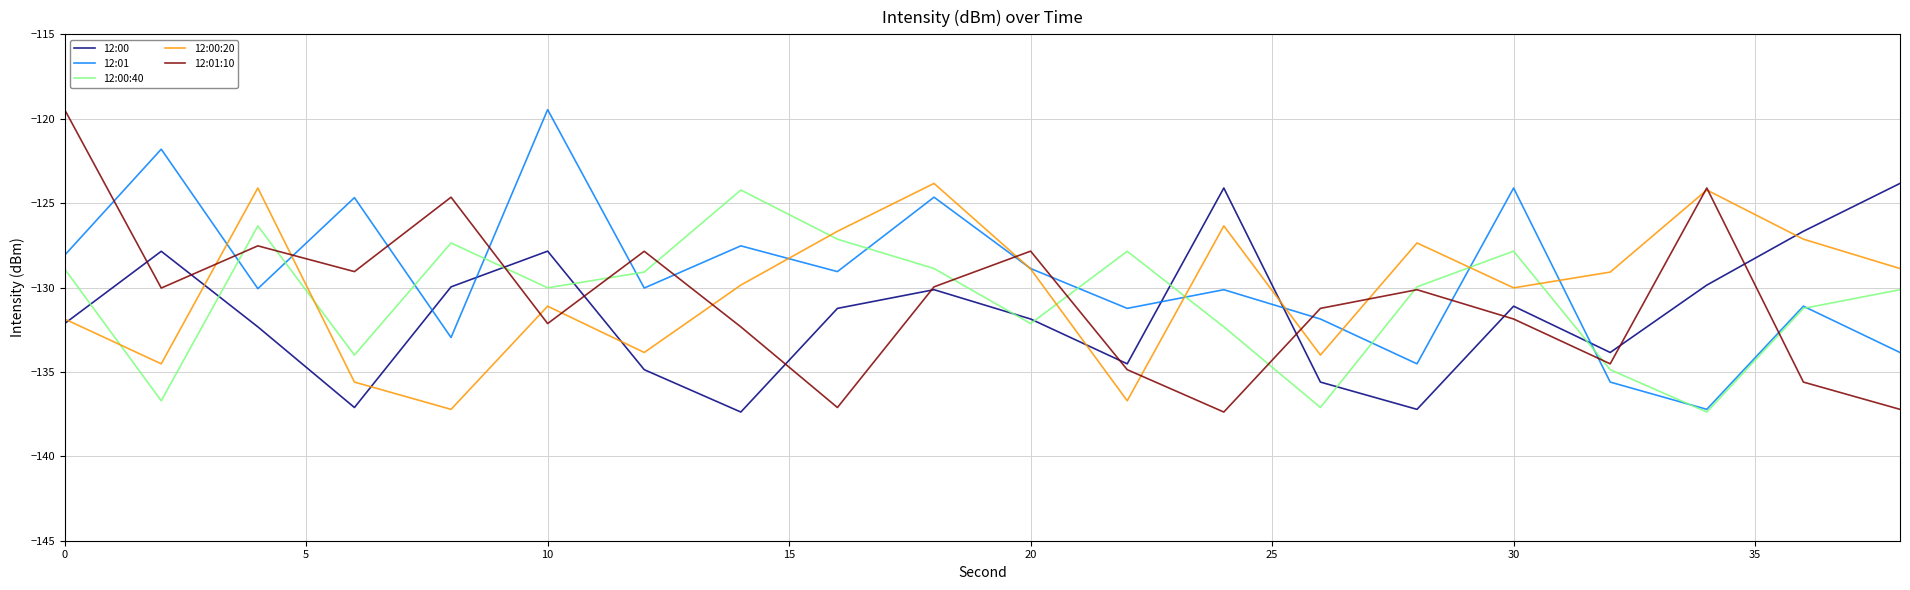

After their last crossing, which series has the higher values: 12:01 or 12:00:20?

12:00:20